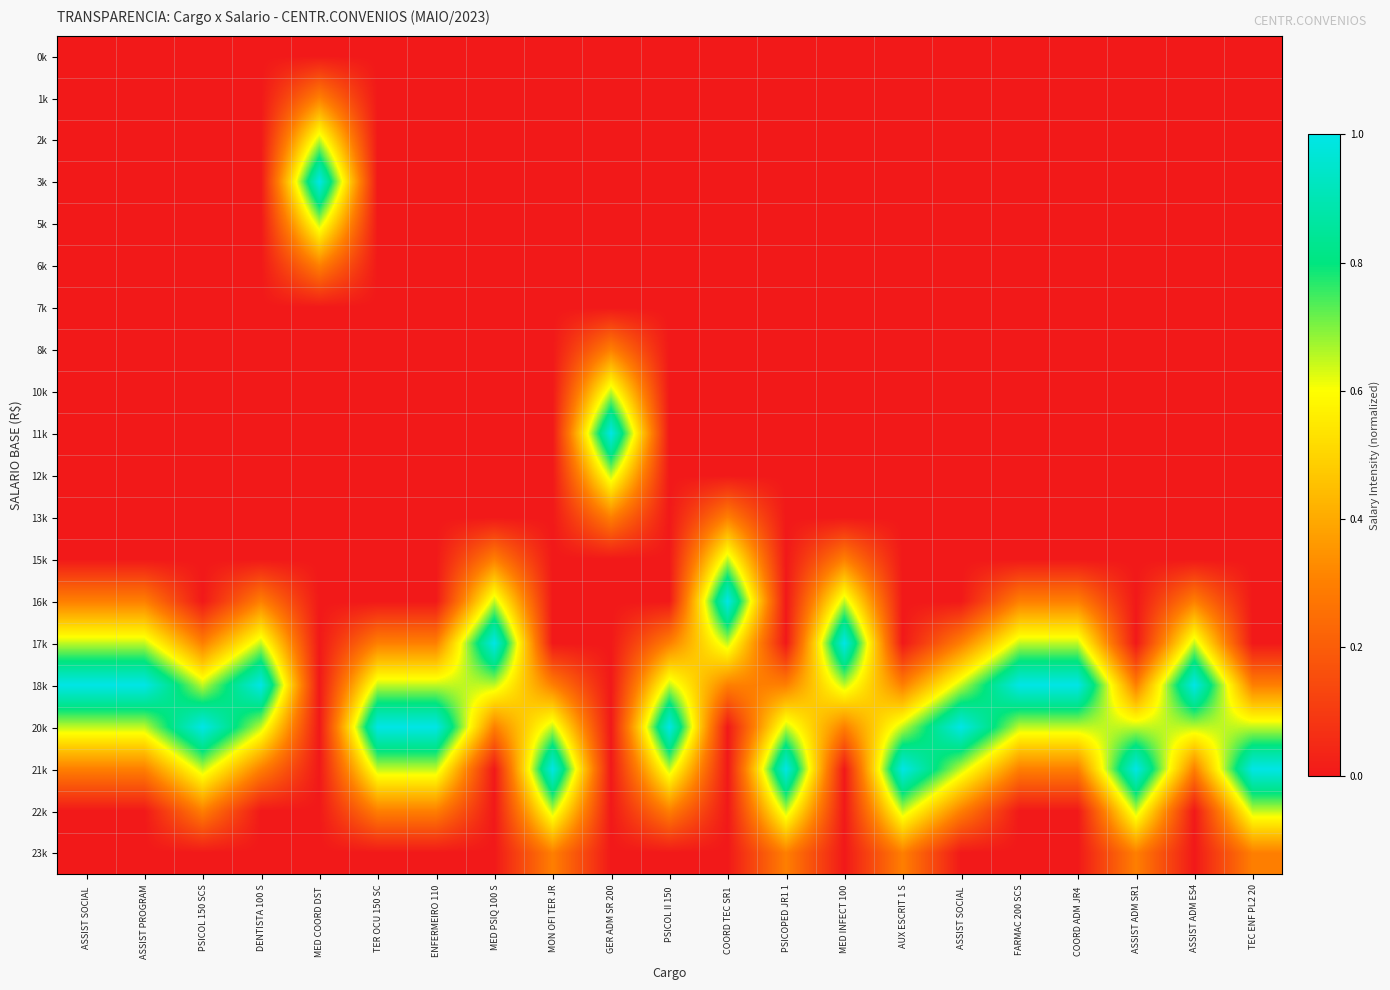

What is the greatest value displayed?

1.0